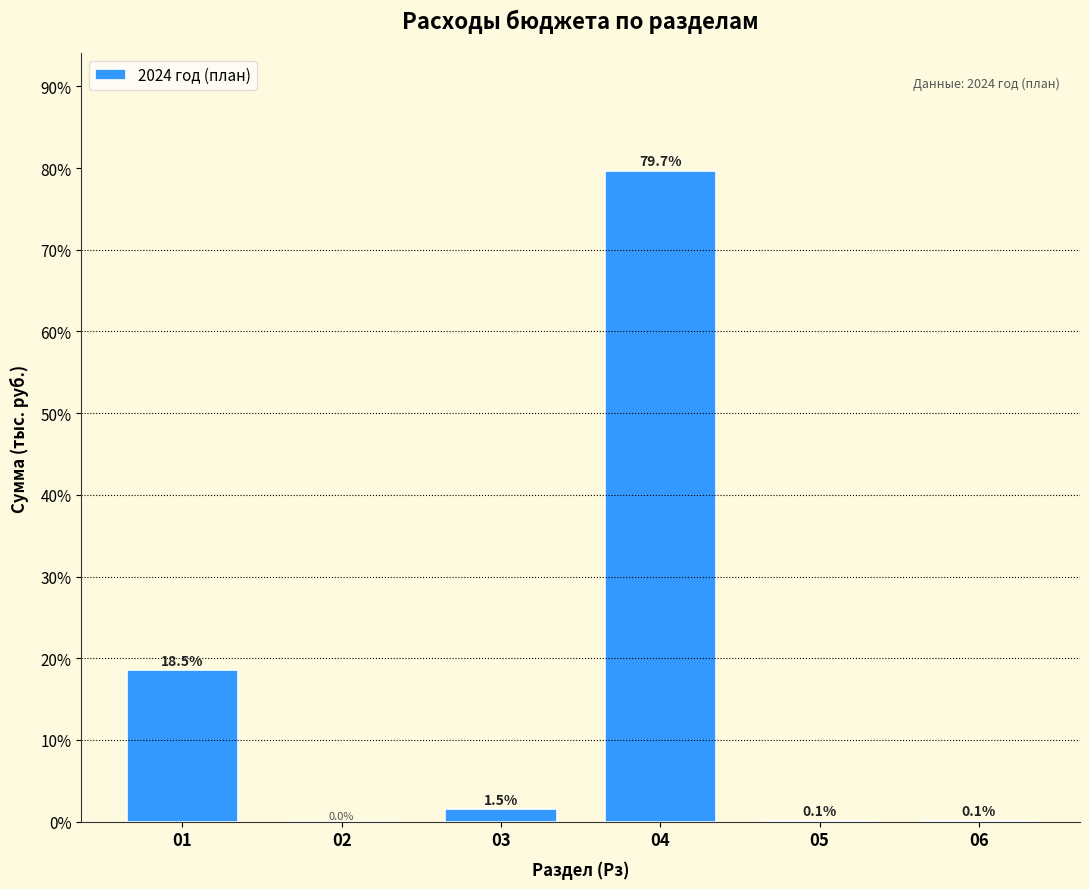

Reading left to right, what are all the values shown in this chart?

01=18.5	02=0.0	03=1.5	04=79.7	05=0.1	06=0.1